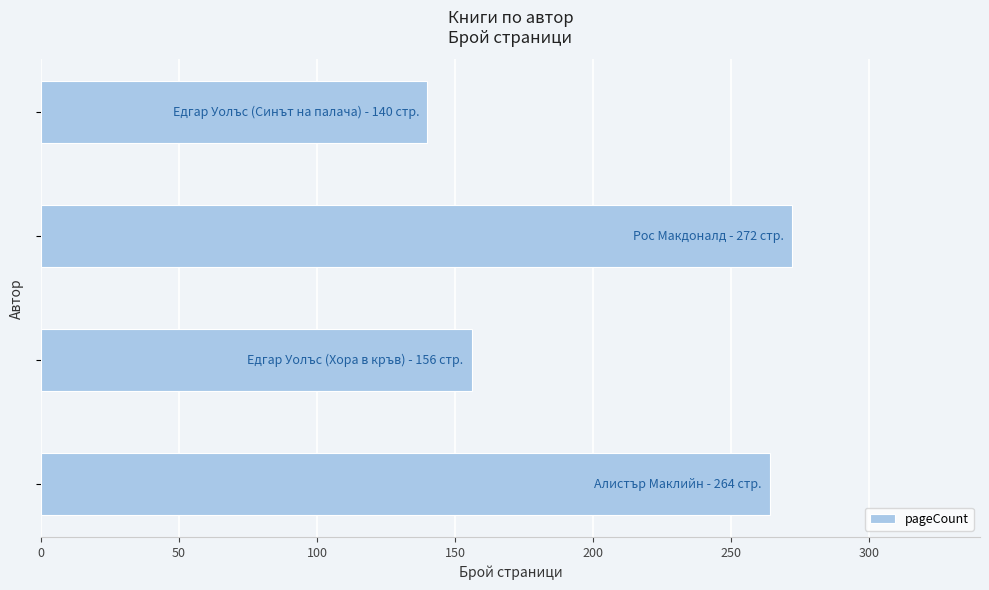

How many bars are there in total?

4